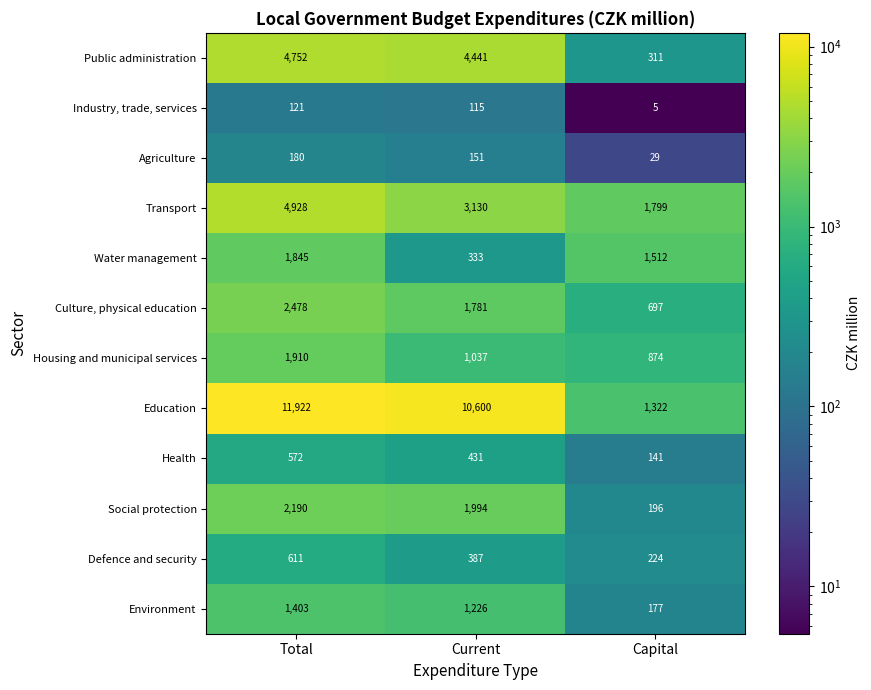

Count the Defence and security values in the range 224 to 611.

3